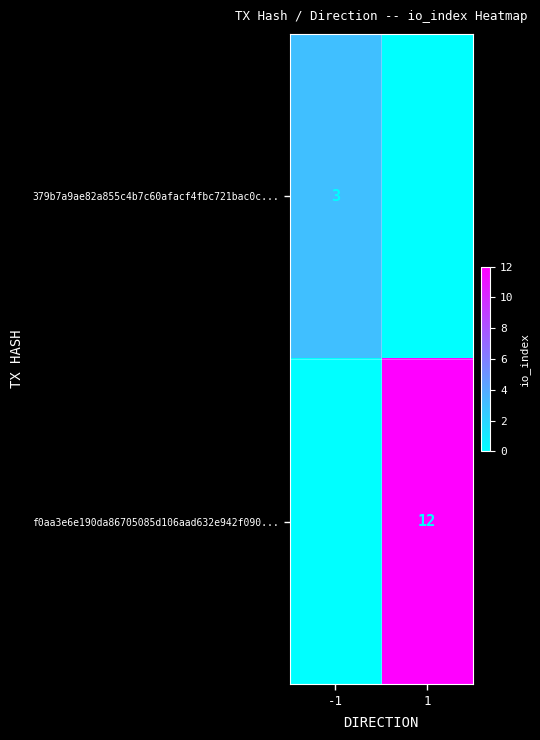

At how many categories does at least one series exceed 6?

1